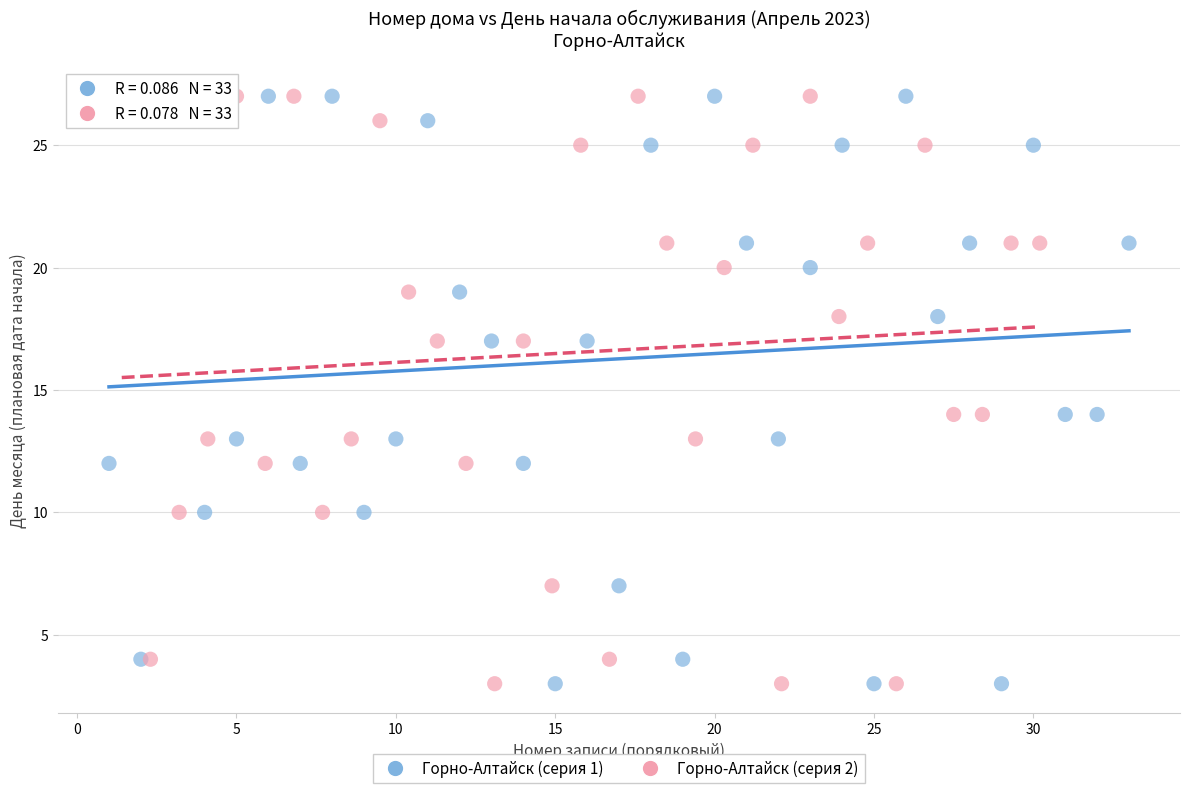

What are all the series names shown in the legend?

Горно-Алтайск (серия 1), Горно-Алтайск (серия 2)